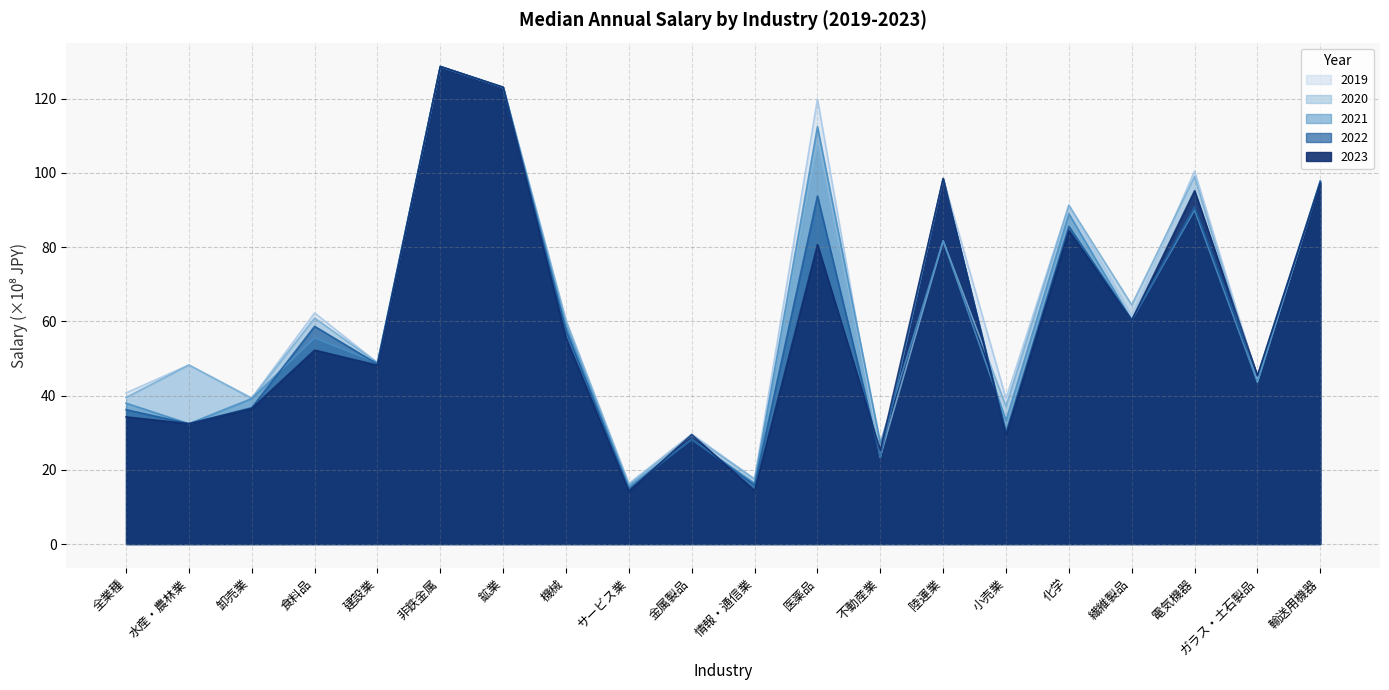

Rank the series by their maximum value, from highest to lowest.

2019, 2020, 2021, 2022, 2023